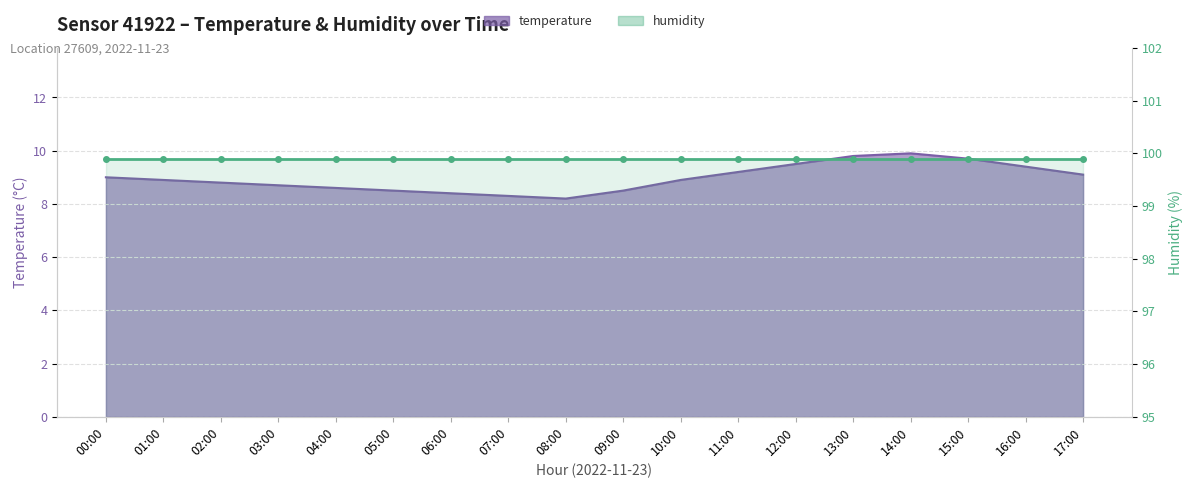

What is the sum of the values at 06:00 and 00:00?

17.4